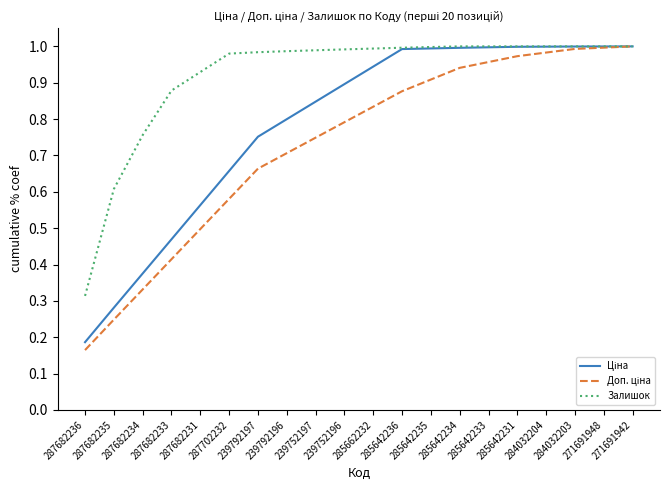

Reading left to right, what are all the values shown in this chart?

Ціна: 287682236=0.2	287682235=0.3	287682234=0.4	287682233=0.5	287682231=0.6	287702232=0.7	239792197=0.8	239792196=0.8	239752197=0.8	239752196=0.9	285662232=0.9	285642236=1.0	285642235=1.0	285642234=1.0	285642233=1.0	285642231=1.0	284032204=1.0	284032203=1.0	271691948=1.0	271691942=1.0
Доп. ціна: 287682236=0.2	287682235=0.2	287682234=0.3	287682233=0.4	287682231=0.5	287702232=0.6	239792197=0.7	239792196=0.7	239752197=0.7	239752196=0.8	285662232=0.8	285642236=0.9	285642235=0.9	285642234=0.9	285642233=1.0	285642231=1.0	284032204=1.0	284032203=1.0	271691948=1.0	271691942=1.0
Залишок: 287682236=0.3	287682235=0.6	287682234=0.8	287682233=0.9	287682231=0.9	287702232=1.0	239792197=1.0	239792196=1.0	239752197=1.0	239752196=1.0	285662232=1.0	285642236=1.0	285642235=1.0	285642234=1.0	285642233=1.0	285642231=1.0	284032204=1.0	284032203=1.0	271691948=1.0	271691942=1.0